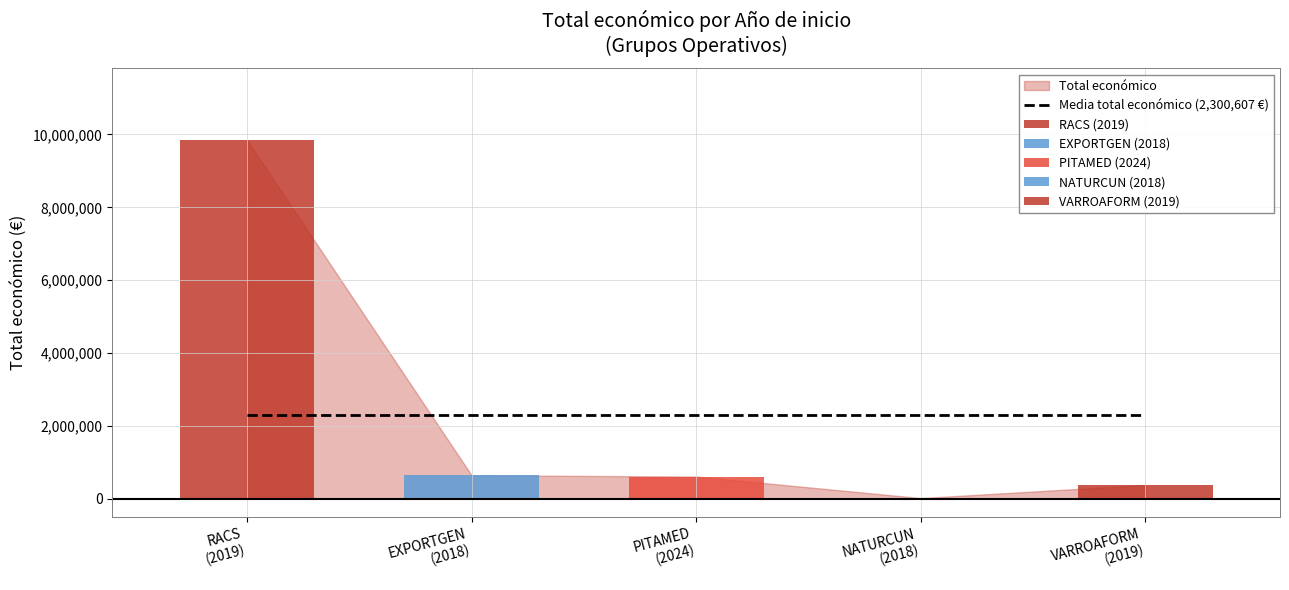

What is the change in value from 2019 to 2018?

-9203115